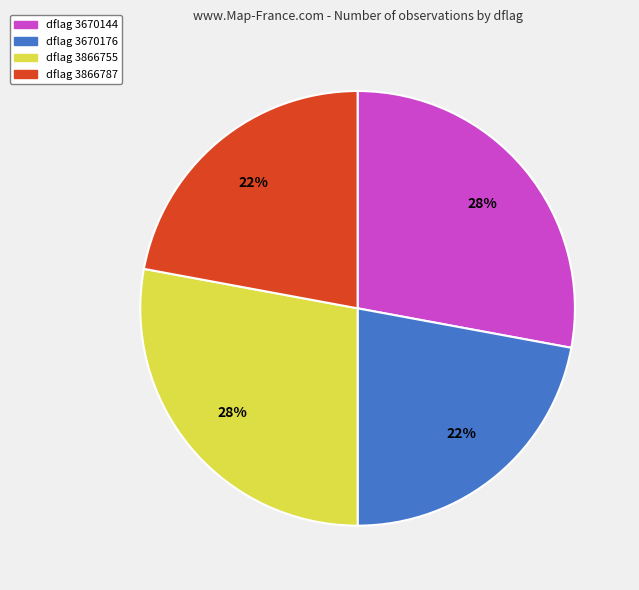

Is dflag 3866755 the majority of the pie?

No